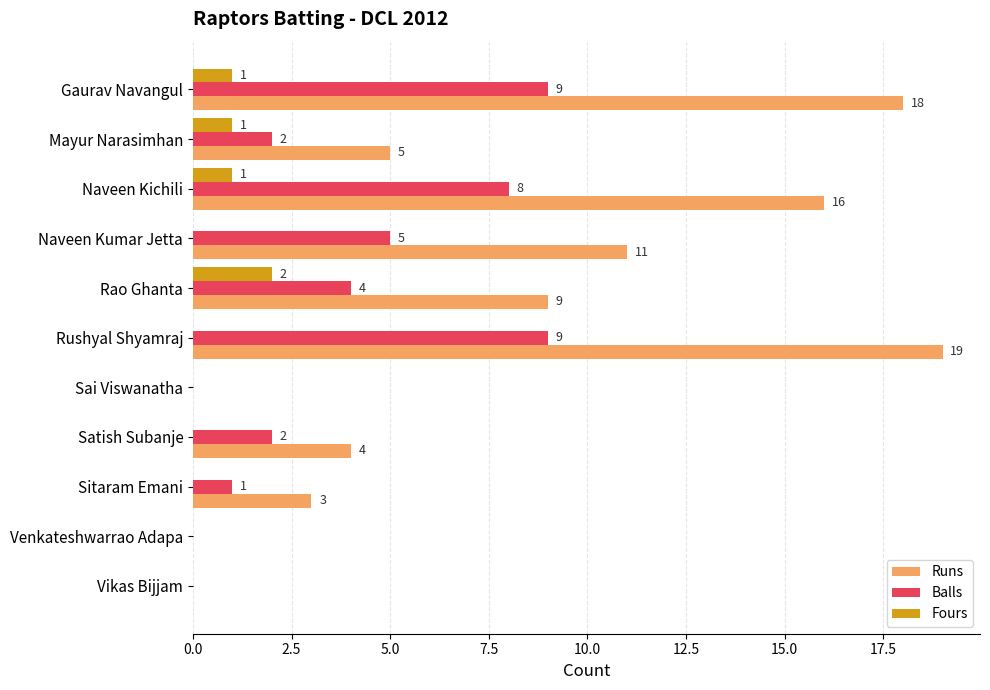

How many Balls values are between 0 and 8?

9